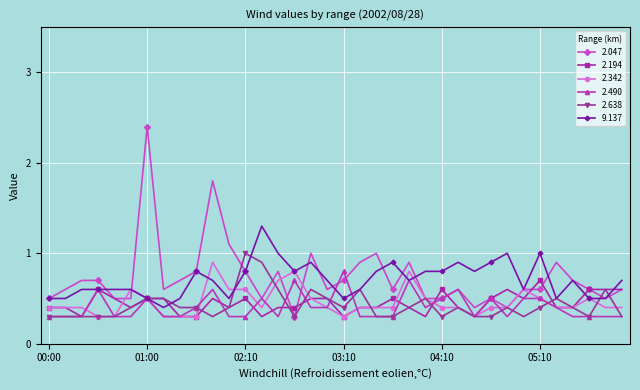

What is the highest value of the 2.638 series?

1.0